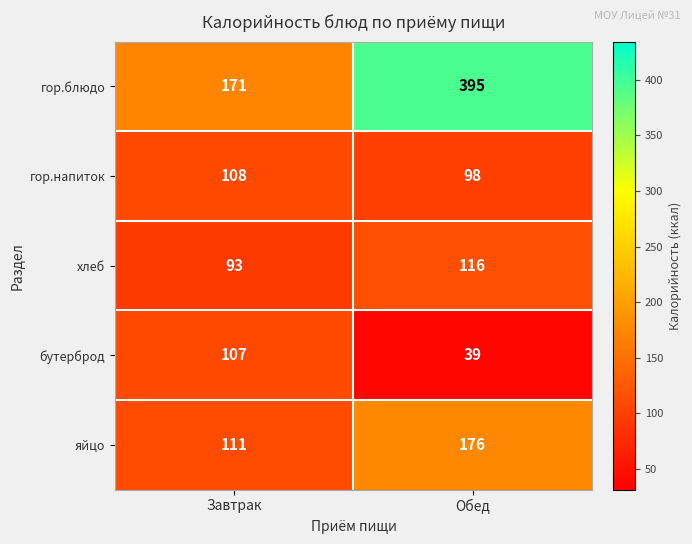

What is the sum of all гор.напиток values?

206